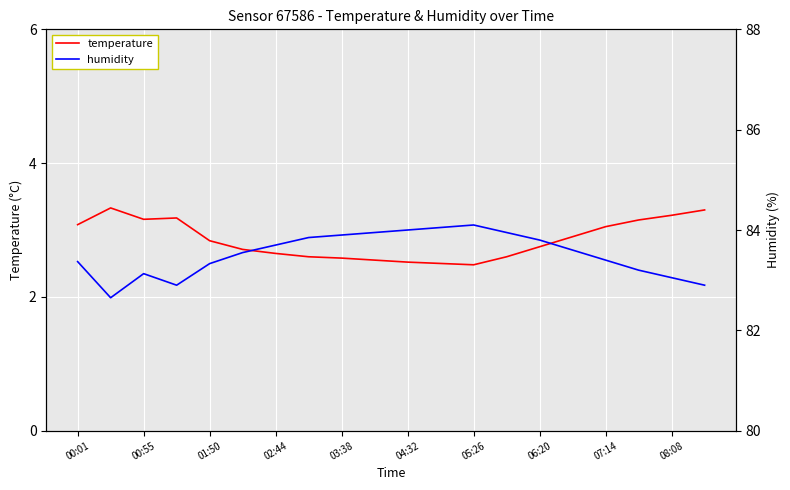

Is it true that temperature equals 3.1 at 00:01?

True